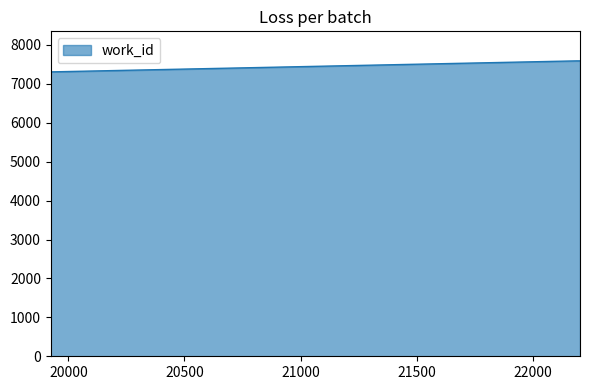

What is the difference between the maximum and minimum values?

283